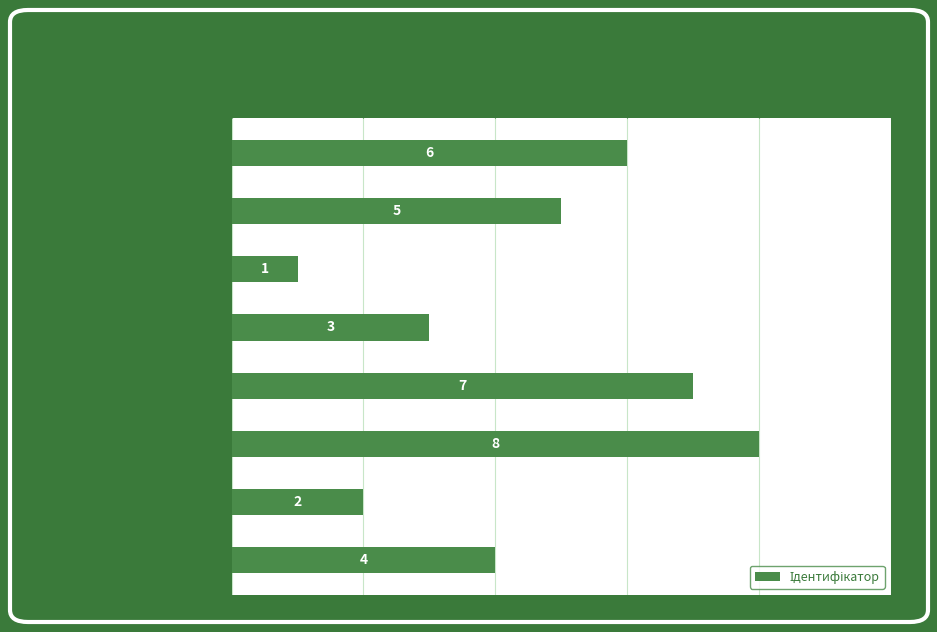

What is the ratio of the value at • Ректор to the value at • В.о. директора?

0.7